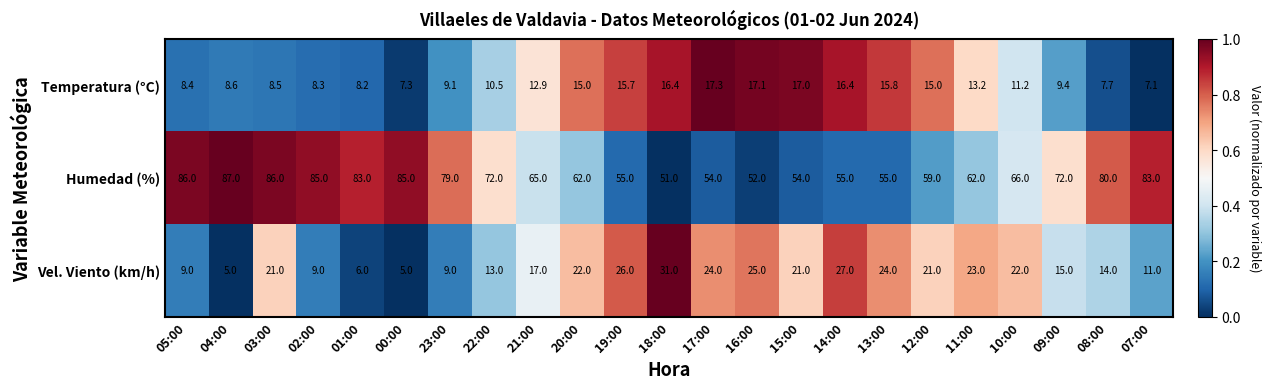

At which category does the chart reach its peak across all series?

04:00